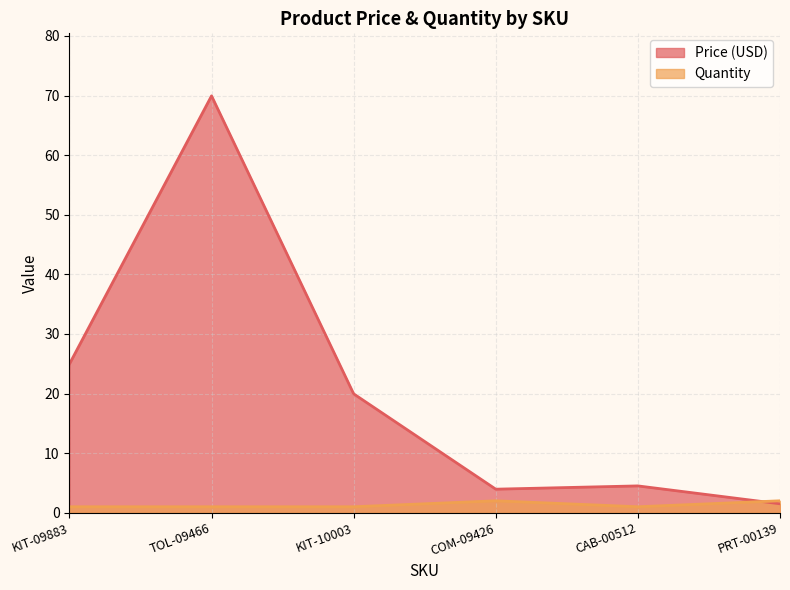

What are all the series names shown in the legend?

Price (USD), Quantity